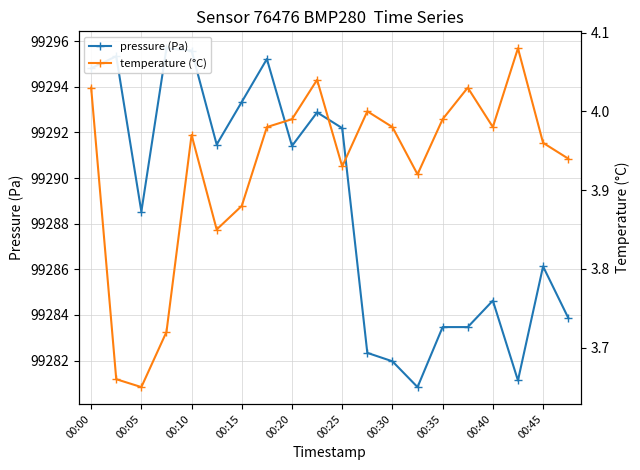

The value of temperature (°C) at 19 is 5.8. True or false?

False